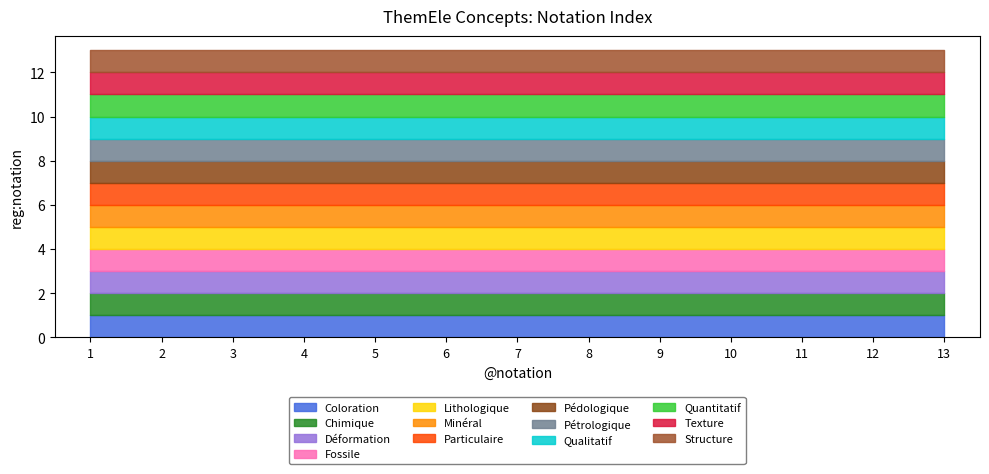

Which category has the highest value across all series?

Structure